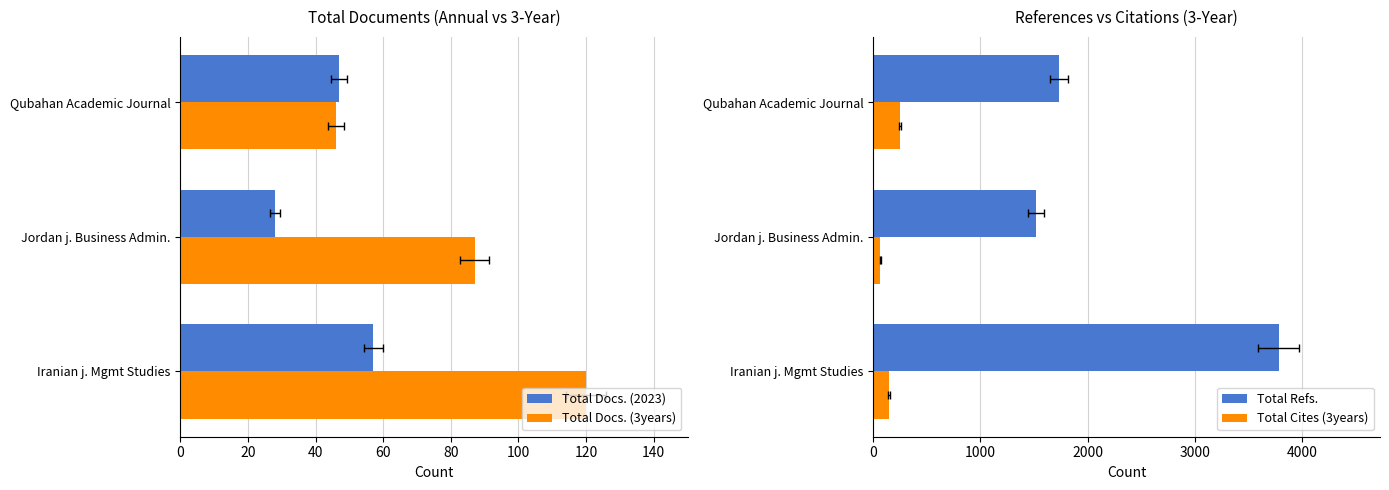

How many Total Cites (3years) values are between 69 and 252?

3